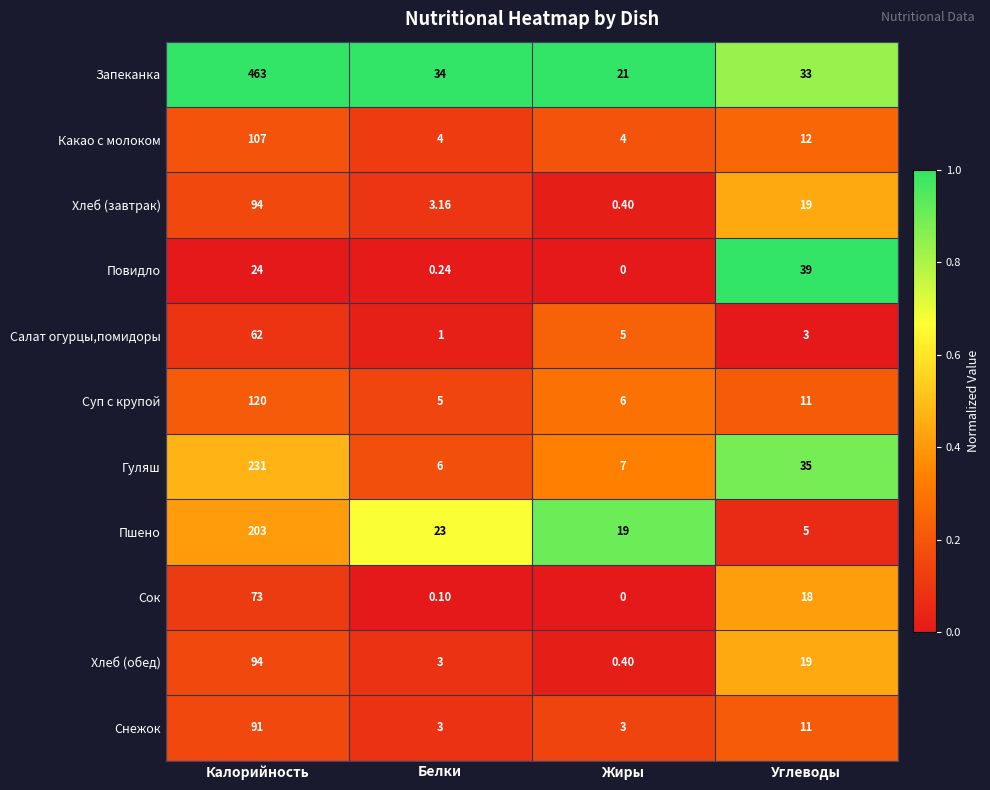

At which category is the sum across all series the highest?

Калорийность